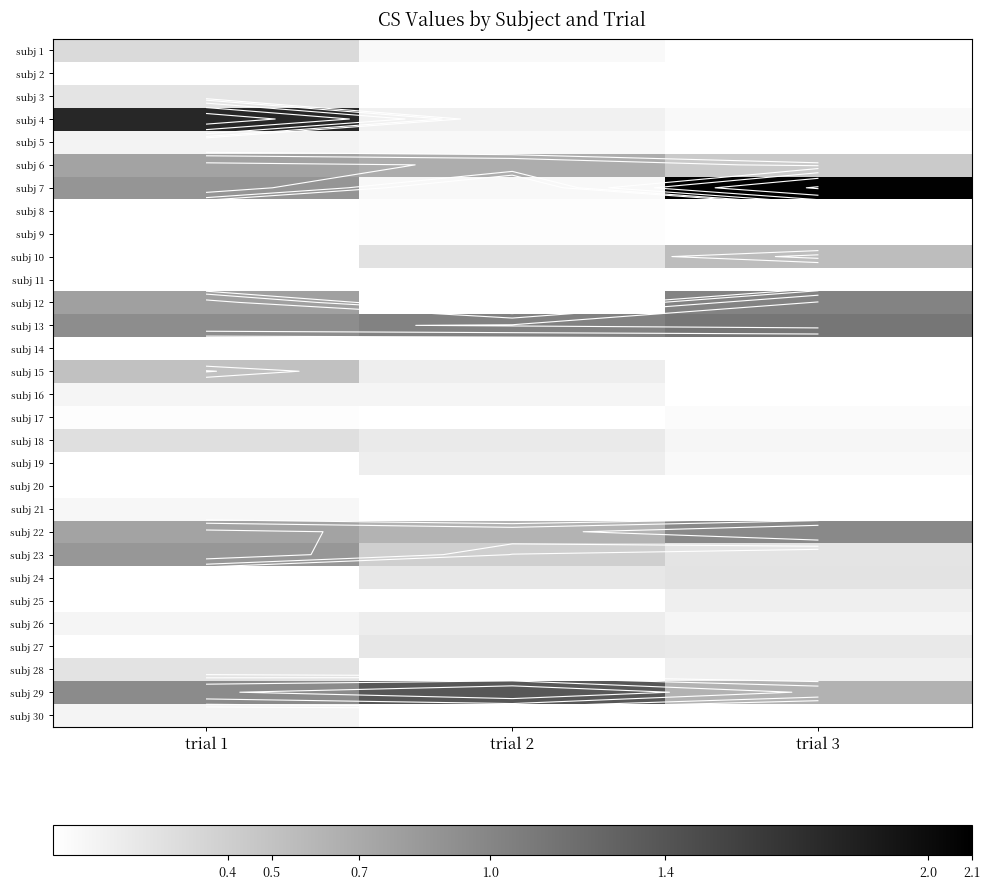

Where is subj 25 nearest to the value 0?

trial 1